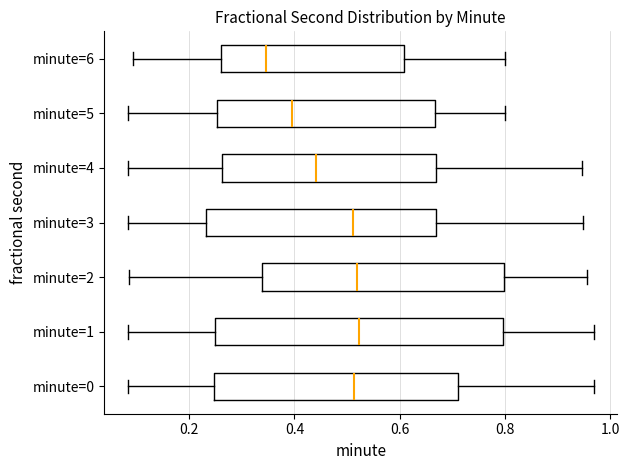

Where does the right whisker of the box for minute=2 end on the x-axis? The values are not printed on the chart, so give them approximately, as read against the axis.

0.96